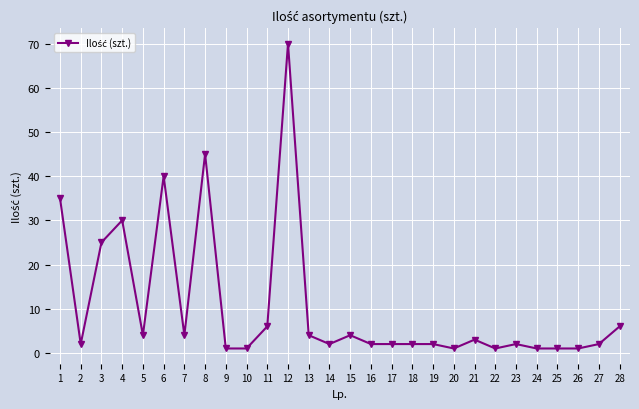

What is the sum of the values at 4 and 25?

31